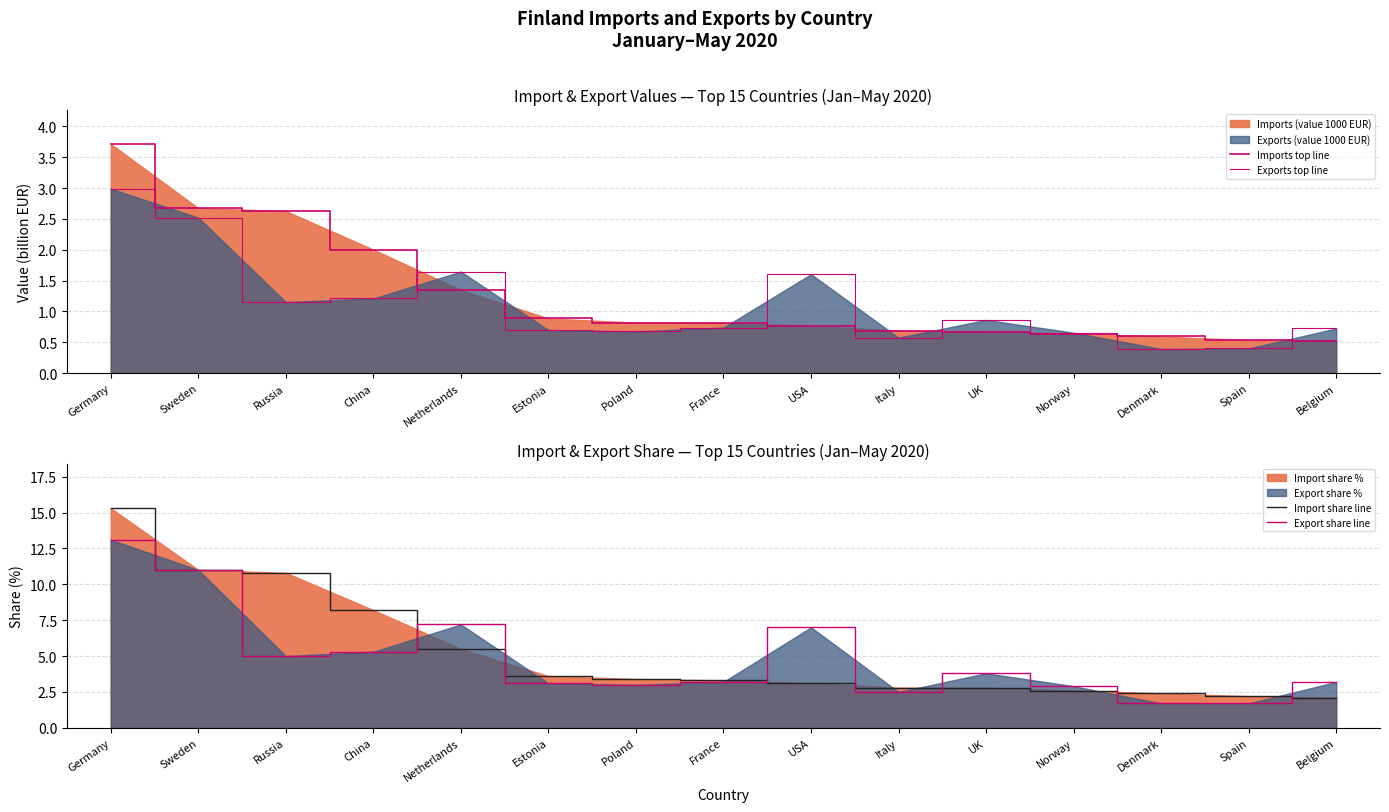

Which has a higher value, Estonia or Denmark?

Estonia